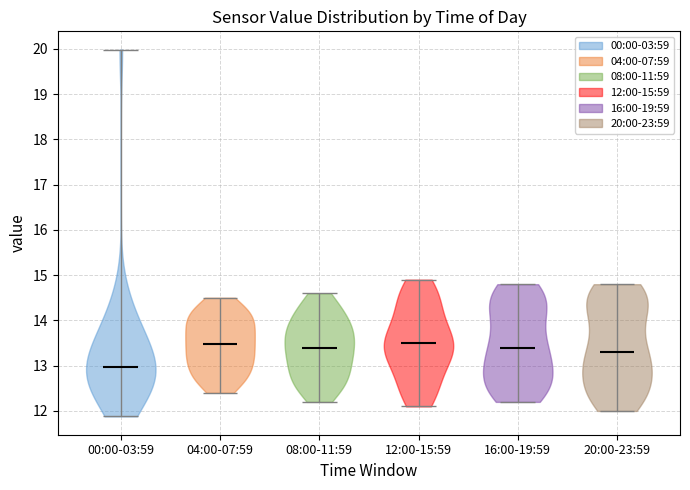

Reading left to right, read every violin against the y-axis: where its median line is, and the lowest and highest points it reaches. The values are not printed on the chart, so give them approximately, as read against the axis.

00:00-03:59: median line 13.0, lowest point 11.9, highest point 20.0
04:00-07:59: median line 13.5, lowest point 12.4, highest point 14.5
08:00-11:59: median line 13.4, lowest point 12.2, highest point 14.6
12:00-15:59: median line 13.5, lowest point 12.1, highest point 14.9
16:00-19:59: median line 13.4, lowest point 12.2, highest point 14.8
20:00-23:59: median line 13.3, lowest point 12.0, highest point 14.8